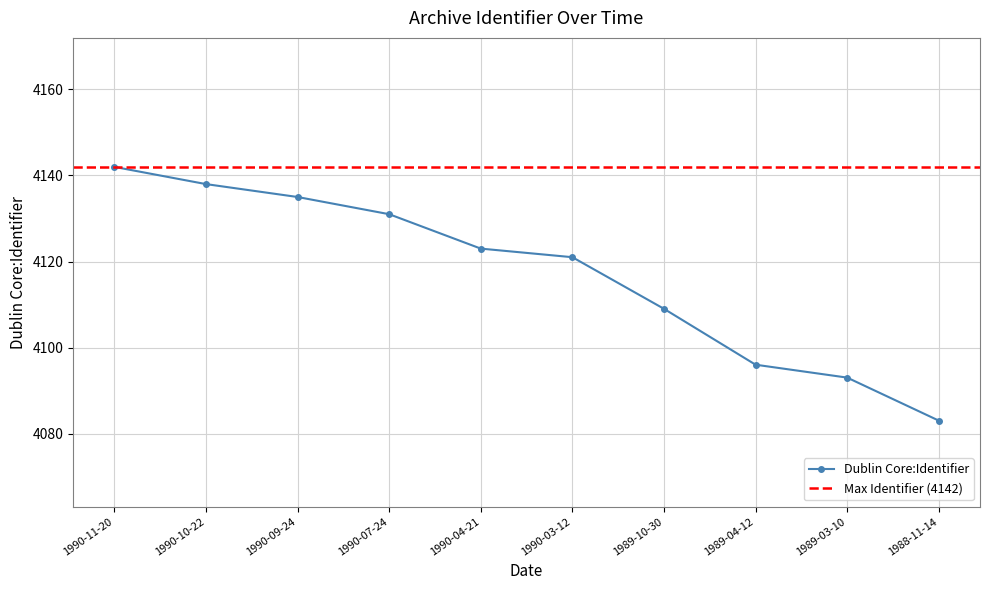

What position from the left is 1990-09-24?

3